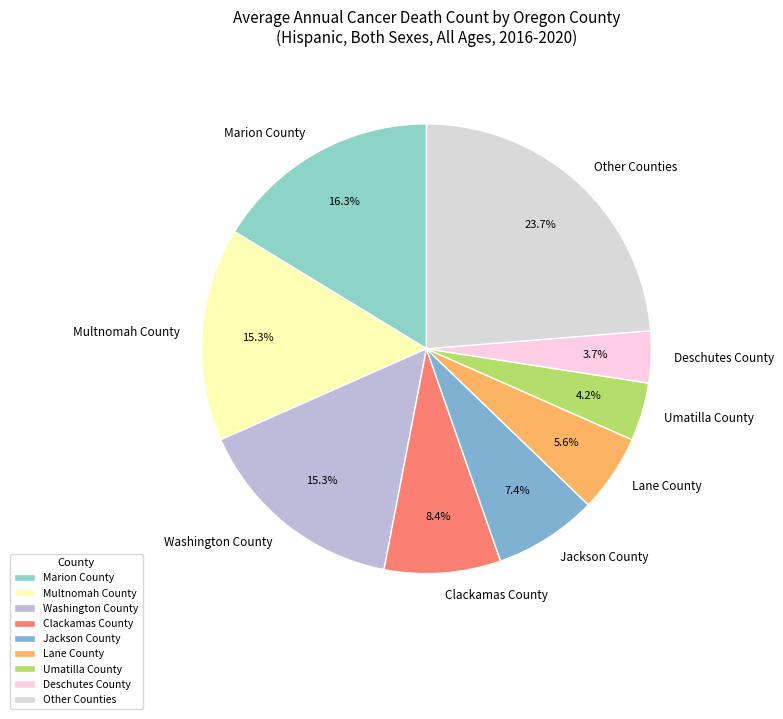

Combined, what portion of the pie is Lane County and Other Counties?

29.3%